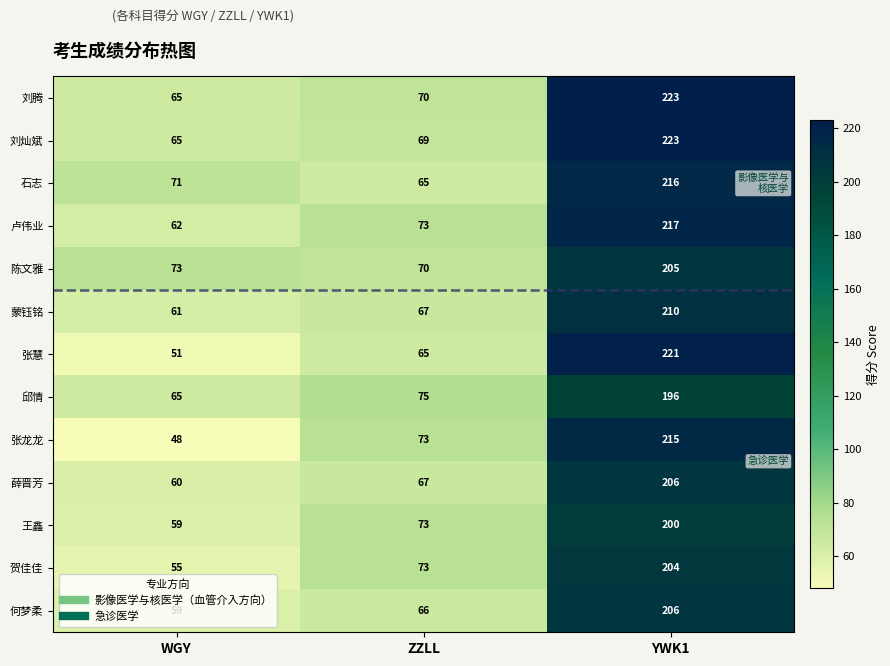

Count the number of categories in the chart.

3